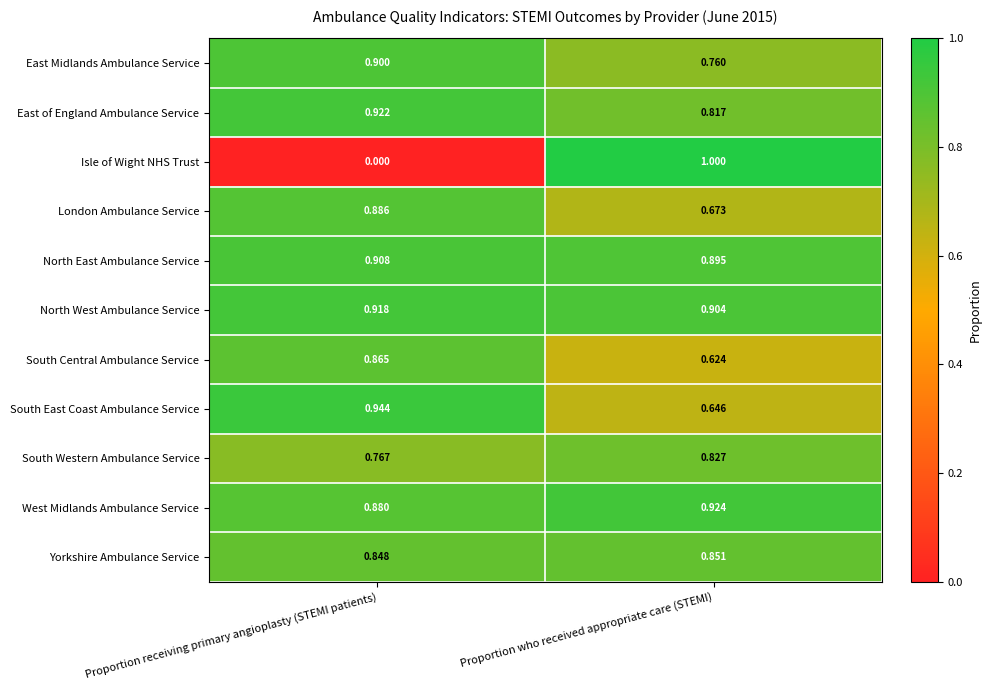

List the labels in order of South East Coast Ambulance Service value, largest first.

Proportion receiving primary angioplasty (STEMI patients), Proportion who received appropriate care (STEMI)